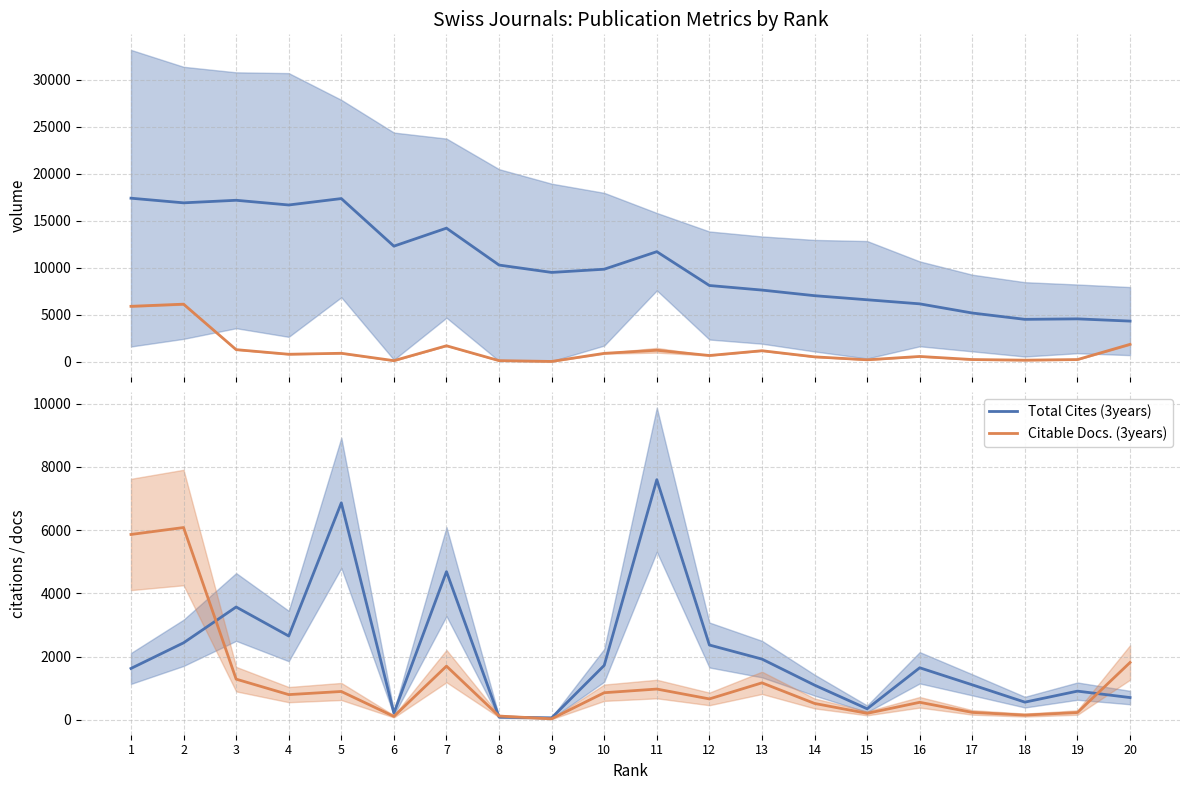

What is the difference between the highest and lowest values at 16?

5604.0